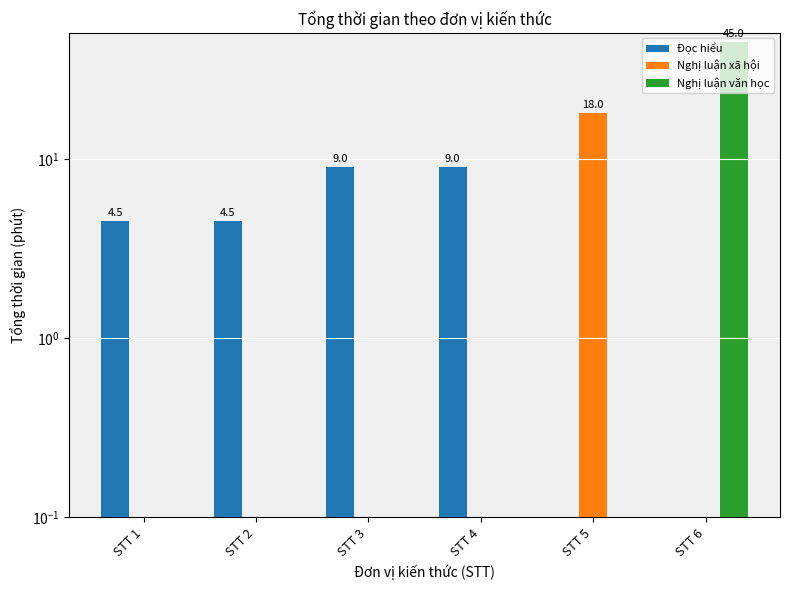

Reading left to right, list all the values displayed in this chart.

Đọc hiểu: STT 1=4.5	STT 2=4.5	STT 3=9.0	STT 4=9.0	STT 5=0.0	STT 6=0.0
Nghị luận xã hội: STT 1=0.0	STT 2=0.0	STT 3=0.0	STT 4=0.0	STT 5=18.0	STT 6=0.0
Nghị luận văn học: STT 1=0.0	STT 2=0.0	STT 3=0.0	STT 4=0.0	STT 5=0.0	STT 6=45.0